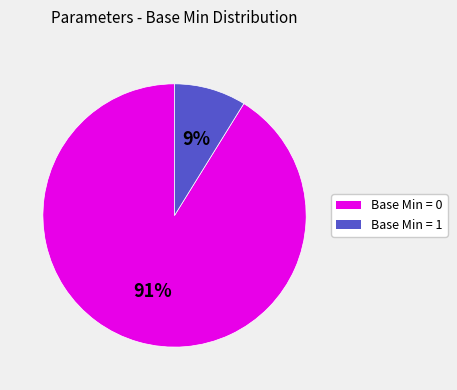

To the nearest percent, what is the average slice percentage?

50%